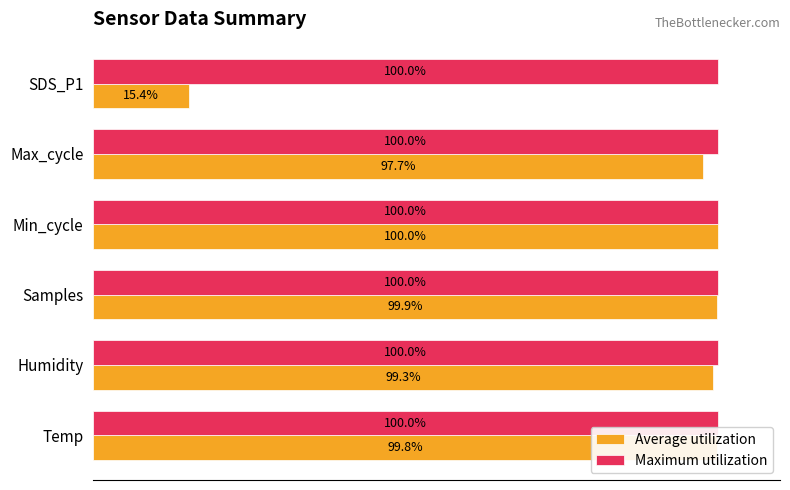

Which series has the widest spread of values?

Average utilization